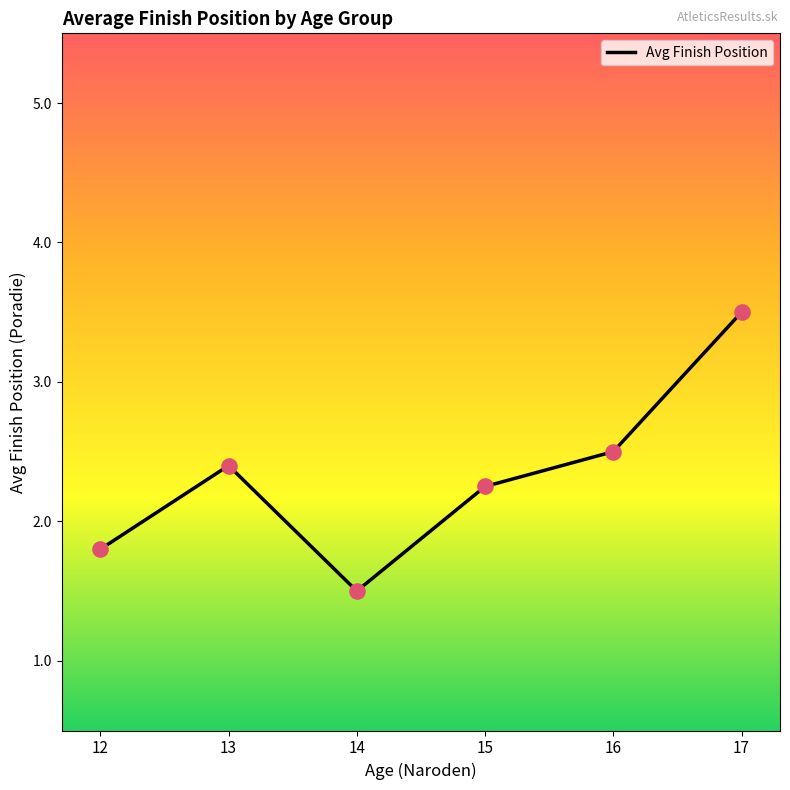

Which has a higher value, 17 or 15?

17